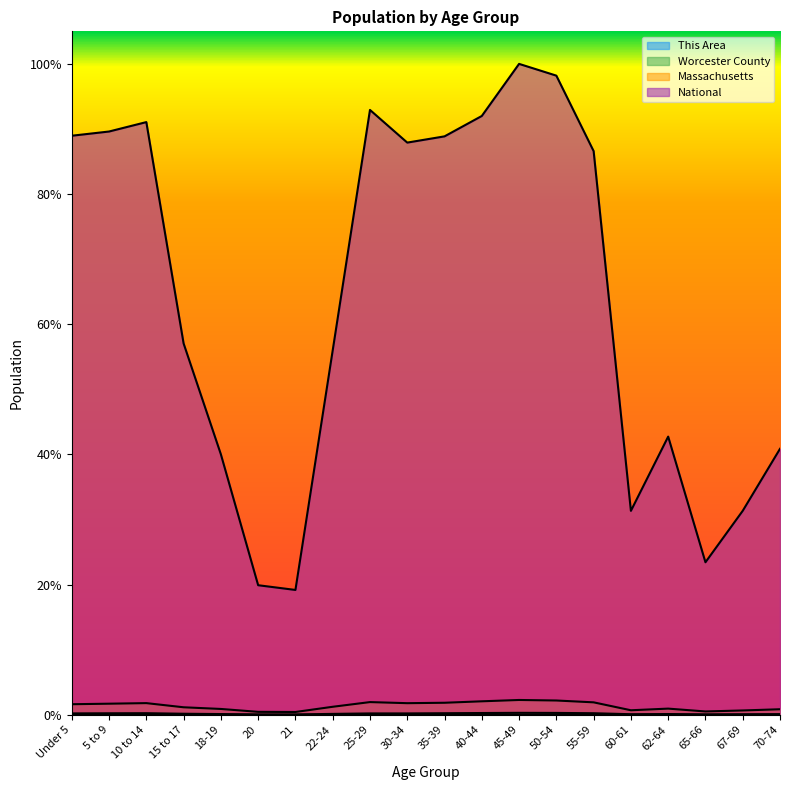

Is it true that Massachusetts equals 0.0 at 30-34?

True